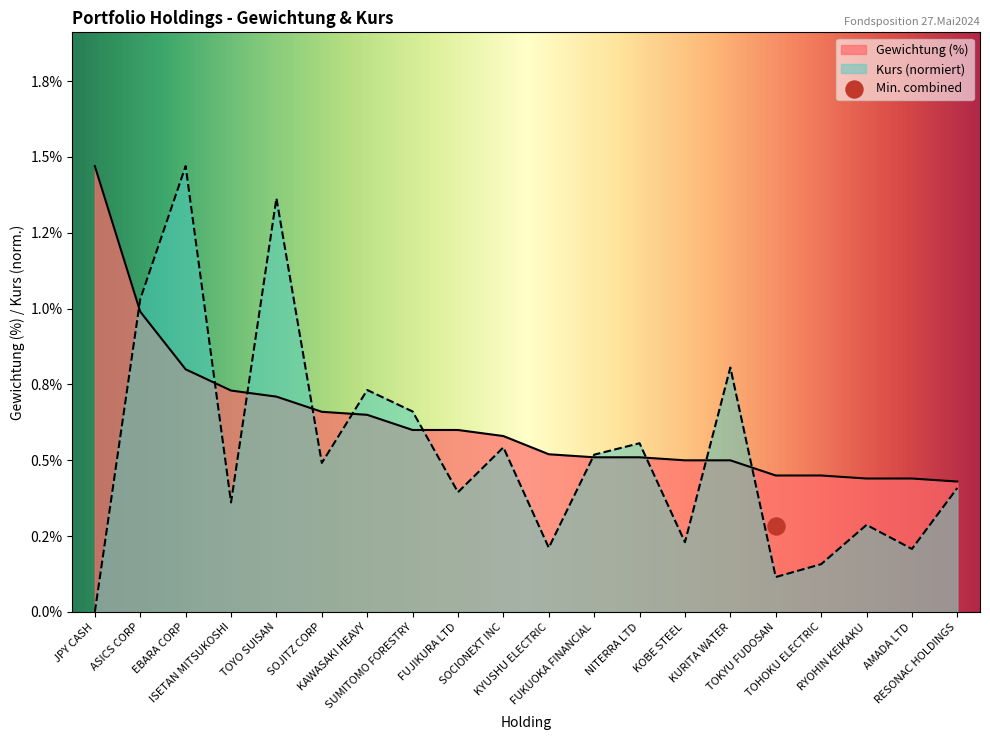

What is the total value across all series at SOJITZ CORP?

1.2